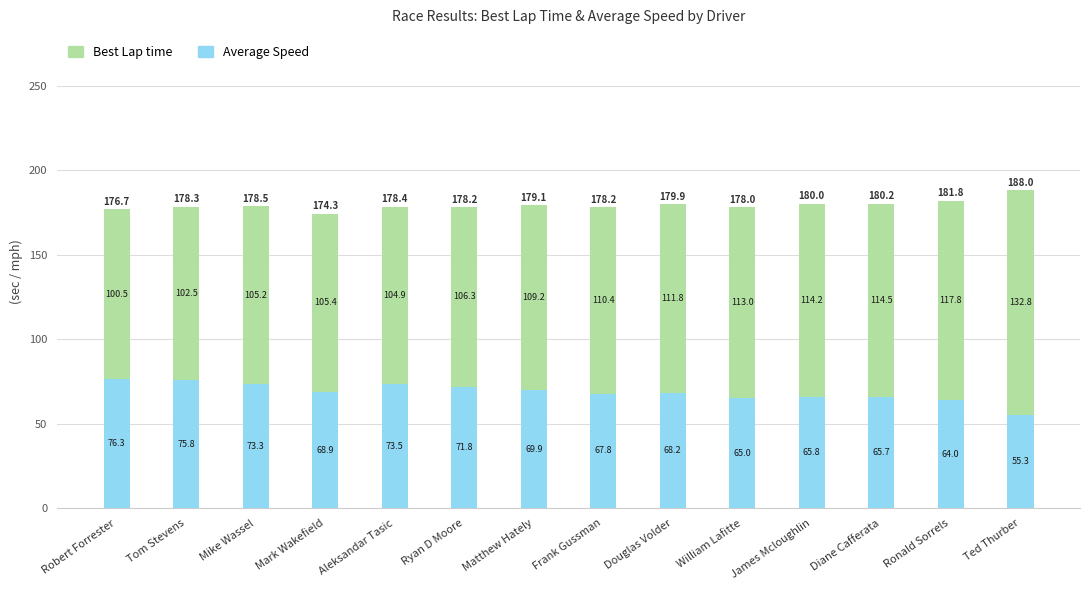

Is it true that Average Speed equals 75.8 at Tom Stevens?

True